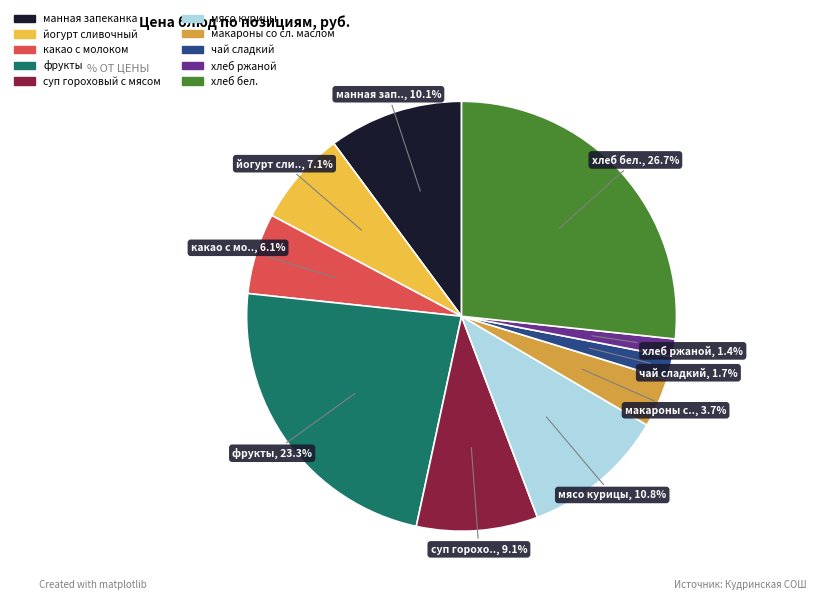

To the nearest percent, what is the difference between the largest and smallest slice percentages?

25%